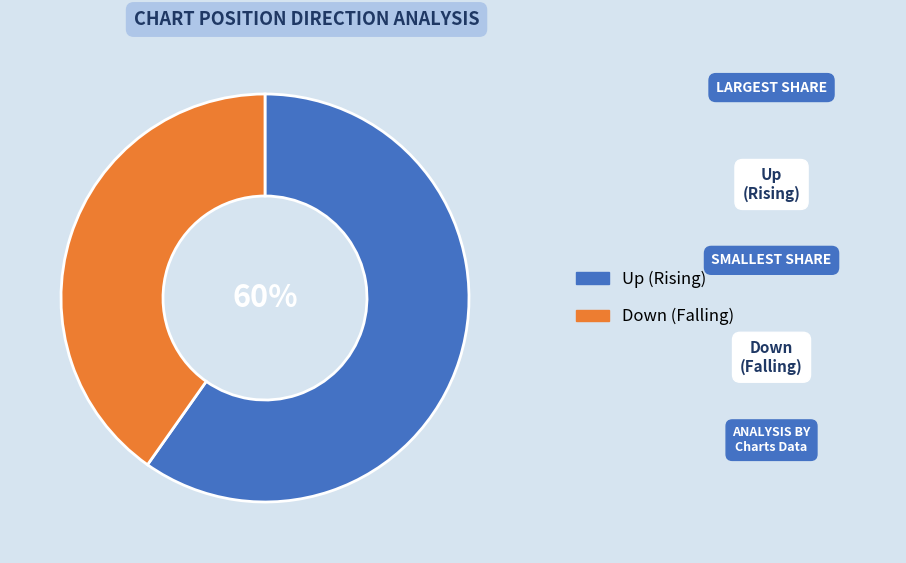

To the nearest percent, what is the average slice percentage?

50%